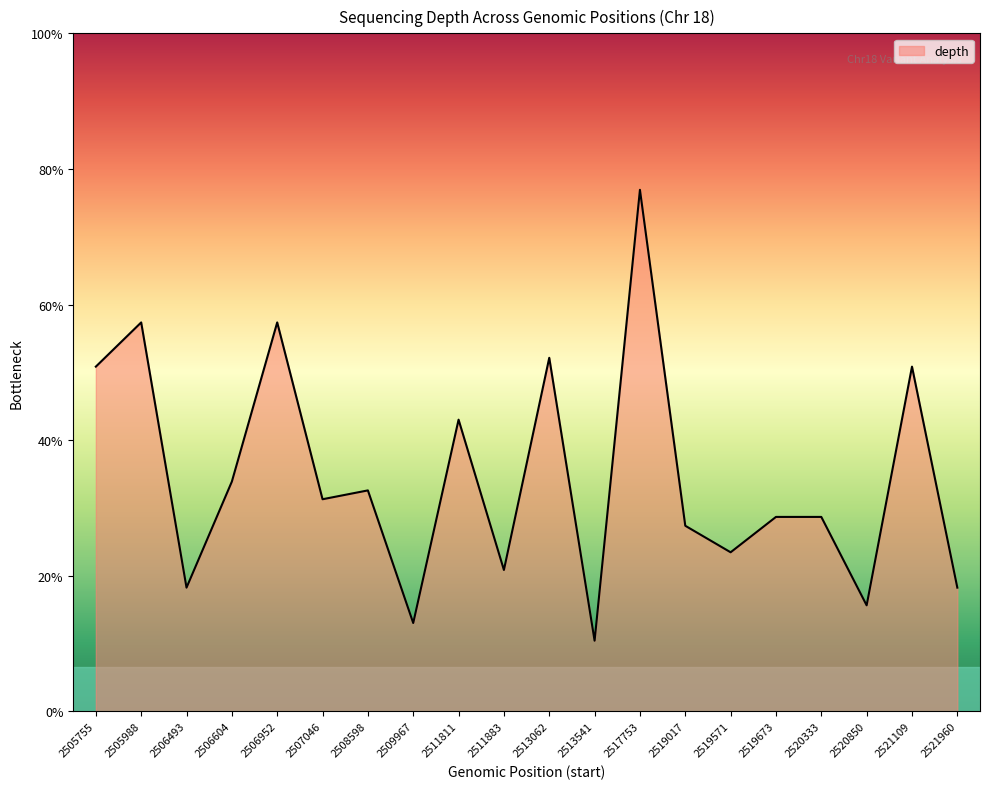

Does the chart have visible grid lines?

No